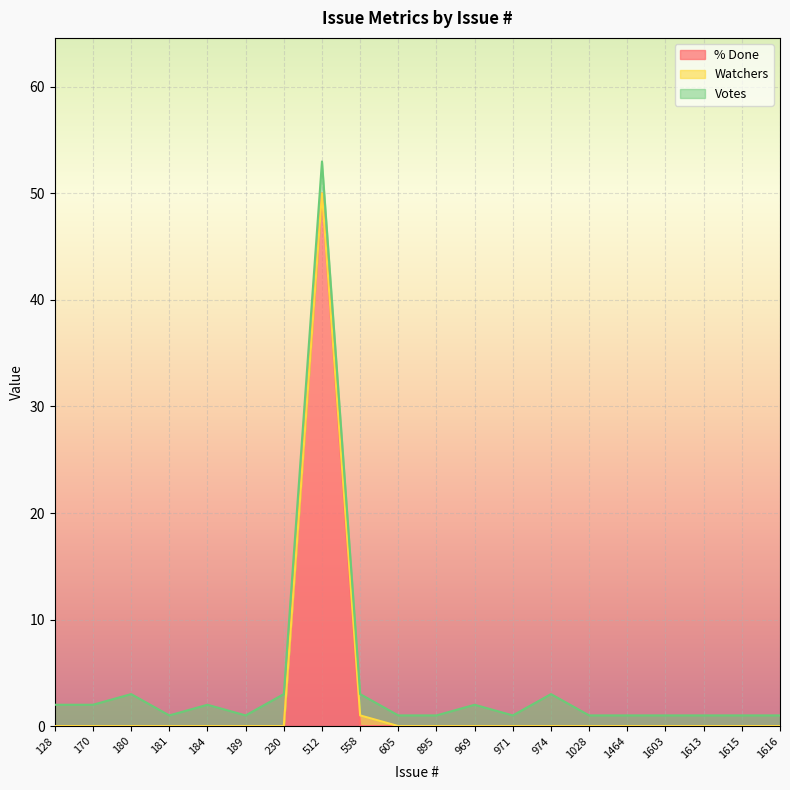

List the series in order of their overall mean, highest first.

% Done, Votes, Watchers